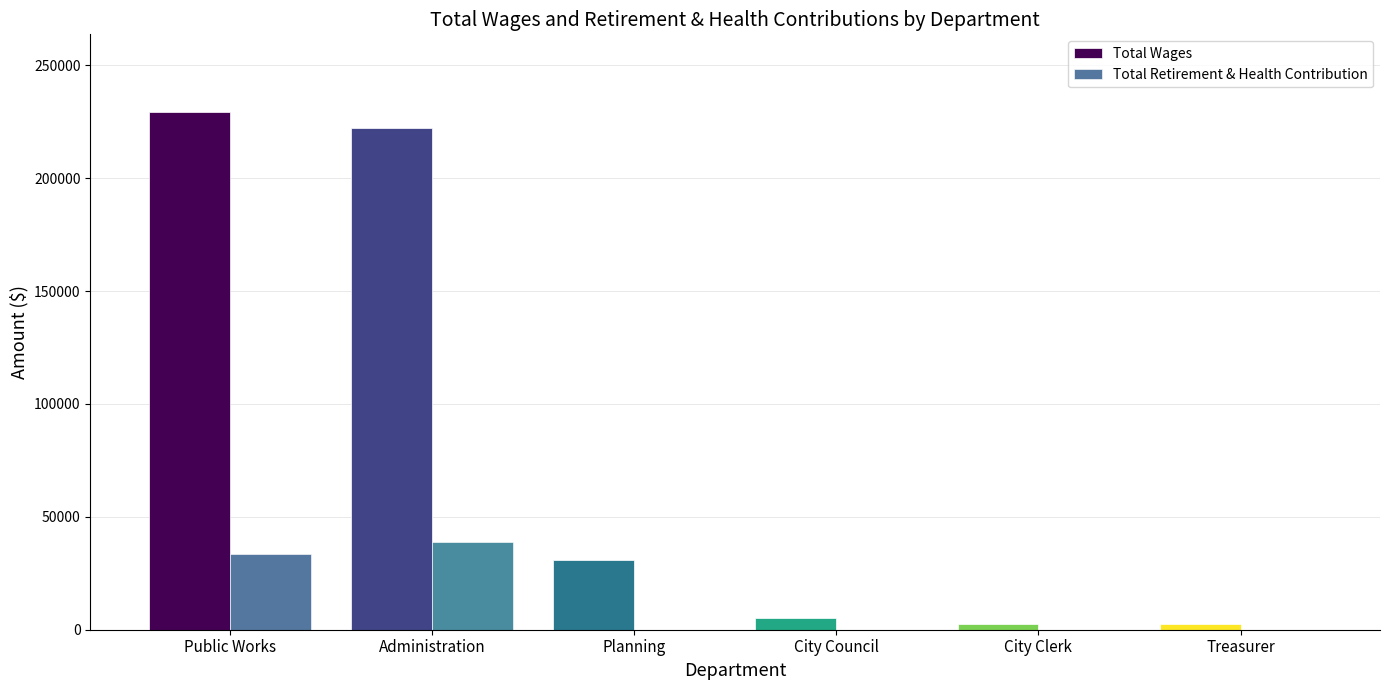

The value of Total Retirement & Health Contribution at Planning is -25224. True or false?

False